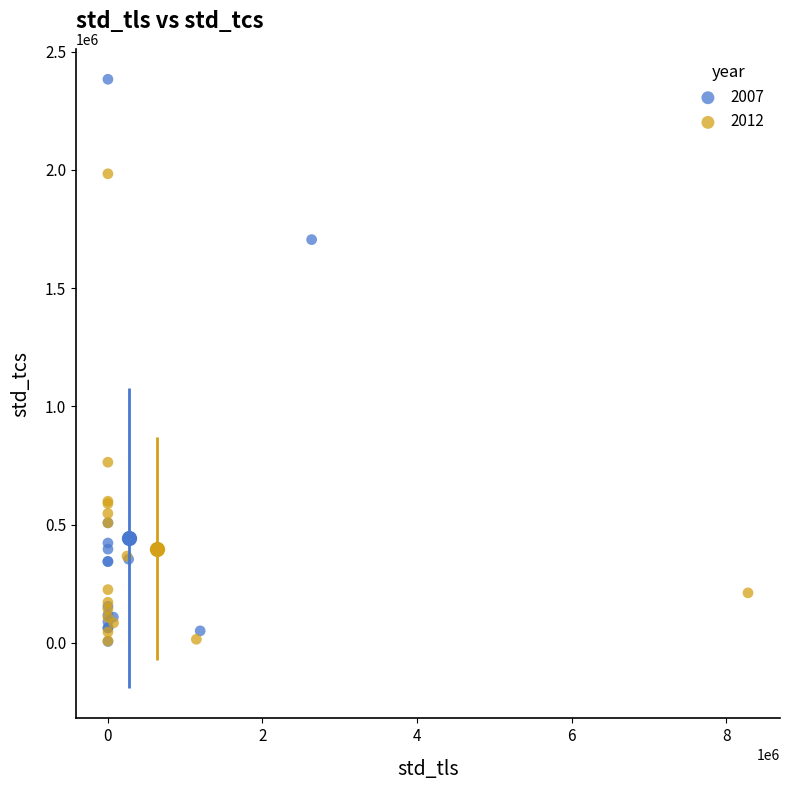

Which series has the widest spread of Y values?

2007